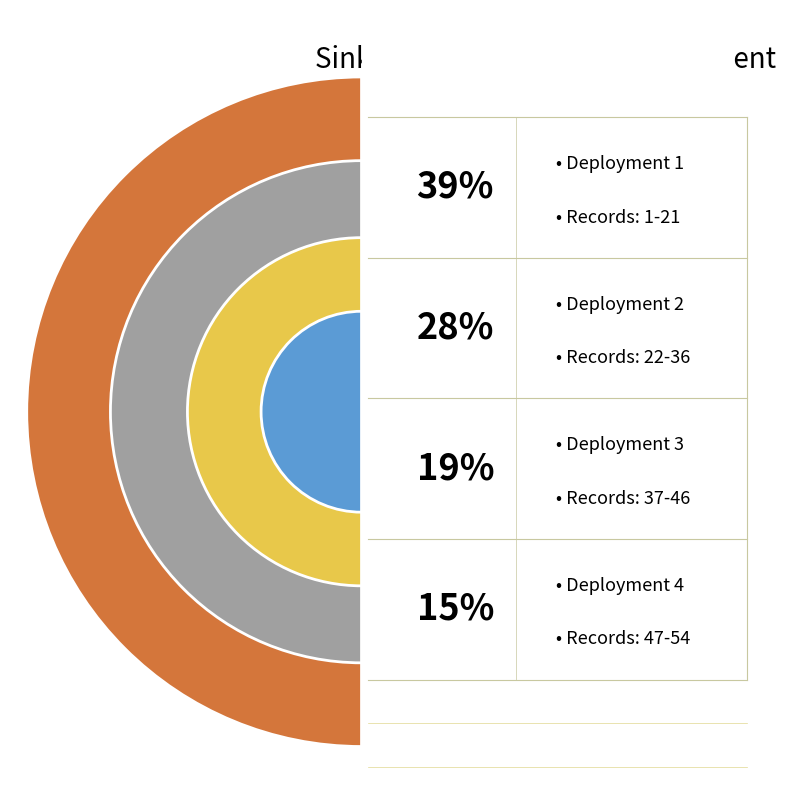

The Deployment 1 slice represents 39% of the pie. True or false?

True